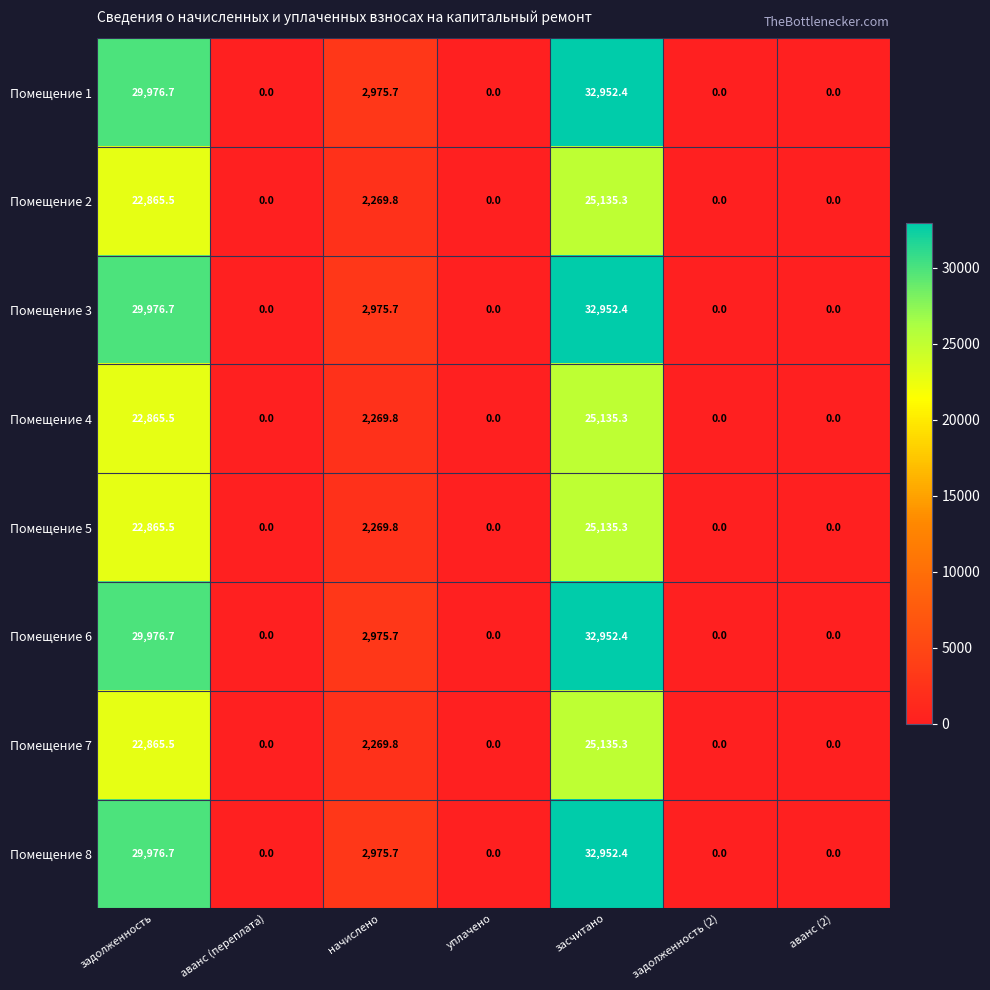

Where is Помещение 4 nearest to the value 12567?

начислено